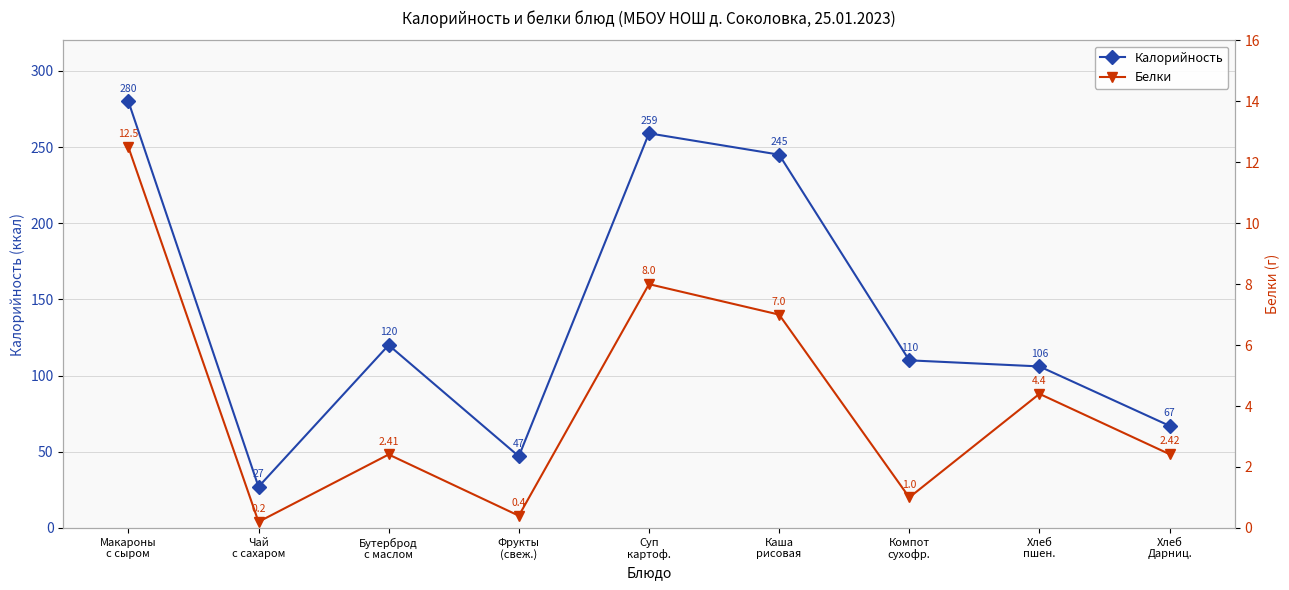

List the labels in order of Калорийность value, smallest first.

Чай
с сахаром, Фрукты
(свеж.), Хлеб
Дарниц., Хлеб
пшен., Компот
сухофр., Бутерброд
с маслом, Каша
рисовая, Суп
картоф., Макароны
с сыром